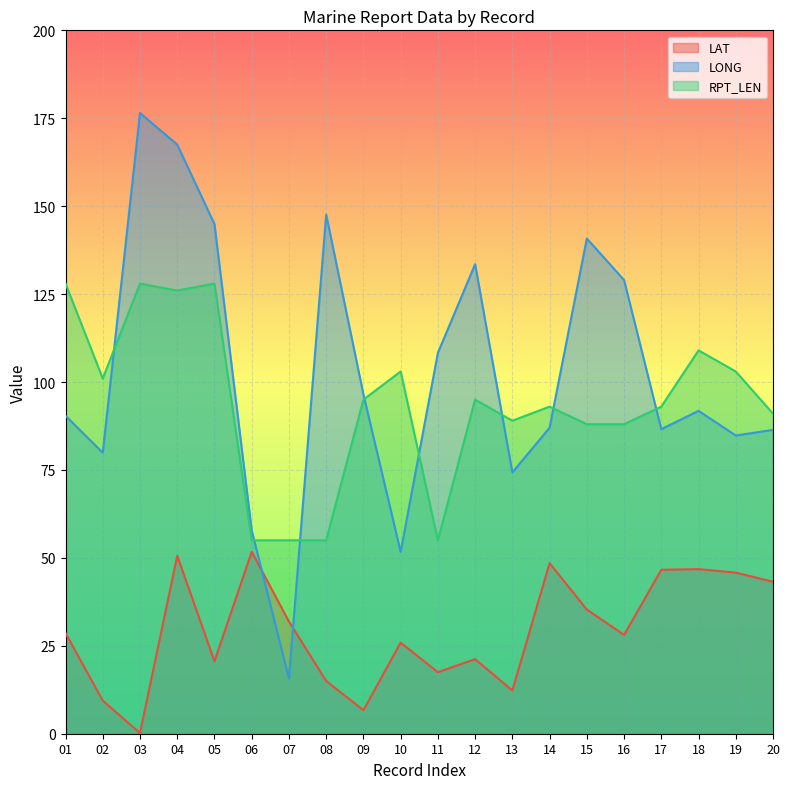

Reading left to right, transcribe all the data shown in this chart.

LAT: 28.6	9.4	0.2	50.6	20.6	51.7	31.9	15.0	6.7	25.9	17.5	21.2	12.3	48.5	35.3	28.1	46.6	46.8	45.8	43.2
LONG: 90.4	79.9	176.5	167.5	144.9	57.8	15.7	147.6	96.5	51.7	108.3	133.5	74.3	87.0	140.8	129.0	86.6	91.8	84.8	86.4
RPT_LEN: 128.0	101.0	128.0	126.0	128.0	55.0	55.0	55.0	95.0	103.0	55.0	95.0	89.0	93.0	88.0	88.0	93.0	109.0	103.0	91.0